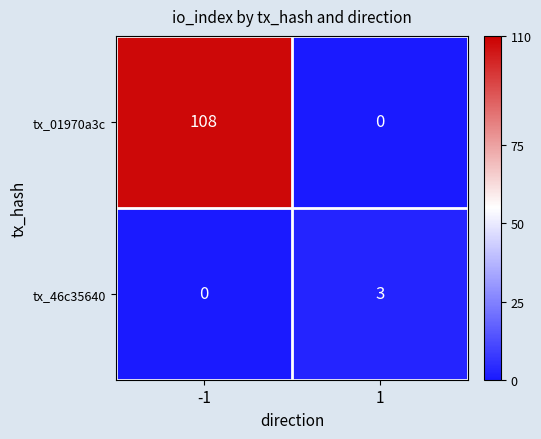

At how many categories does at least one series exceed 46?

1